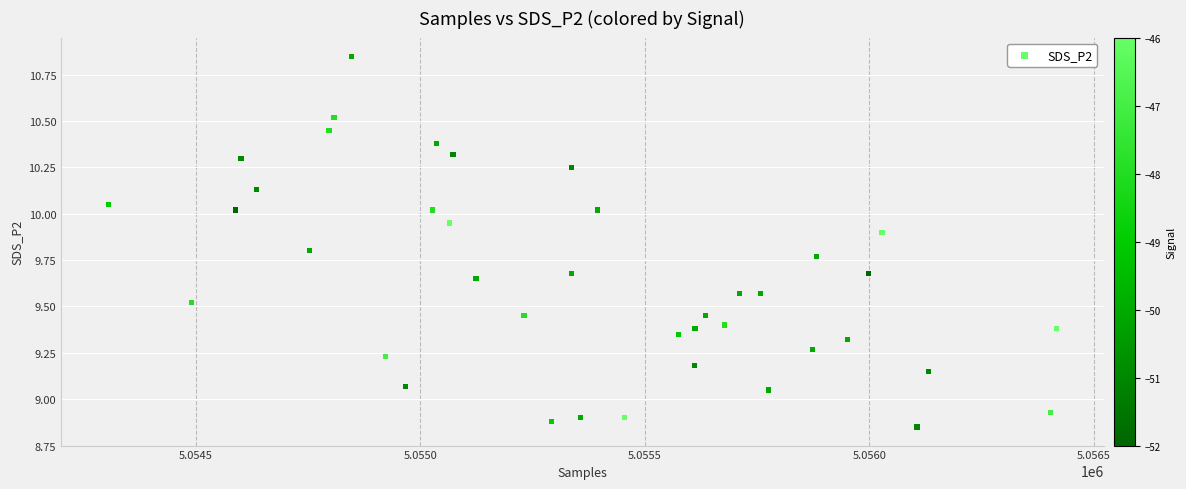

What is the range of Y values (max minus min)?

2.0